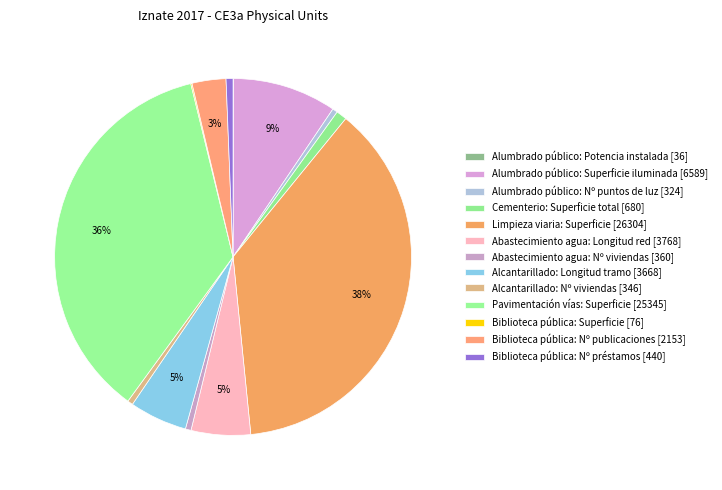

Is there any slice that represents more than half of the pie?

No